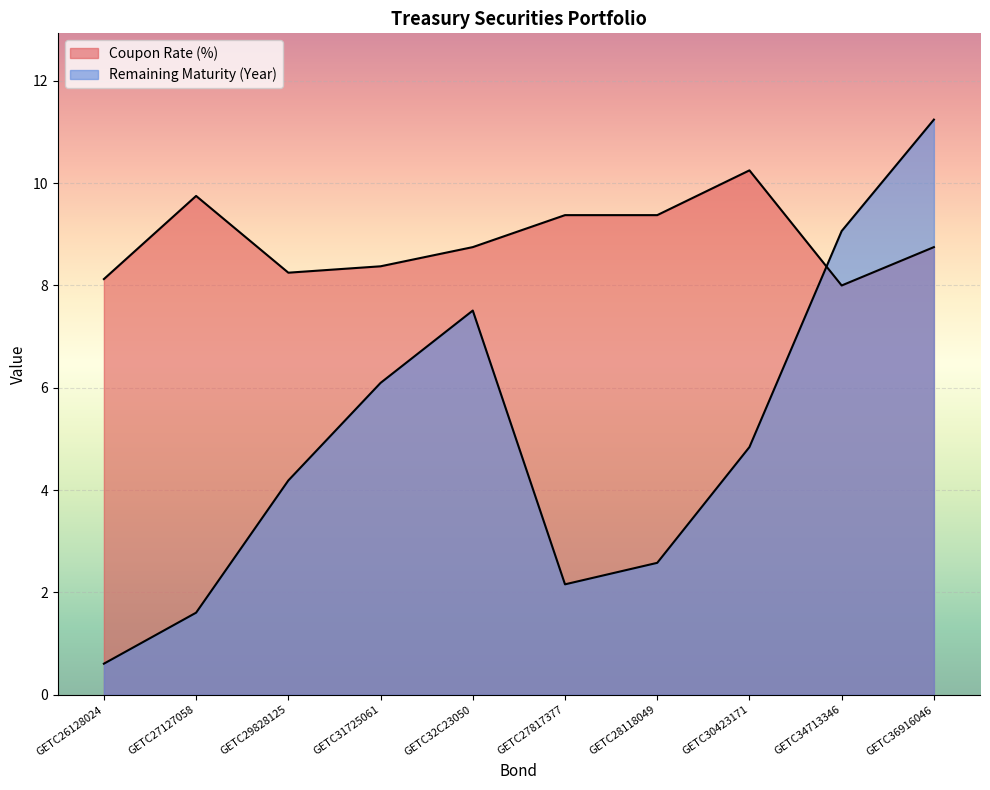

What position from the left is GETC34713346?

9